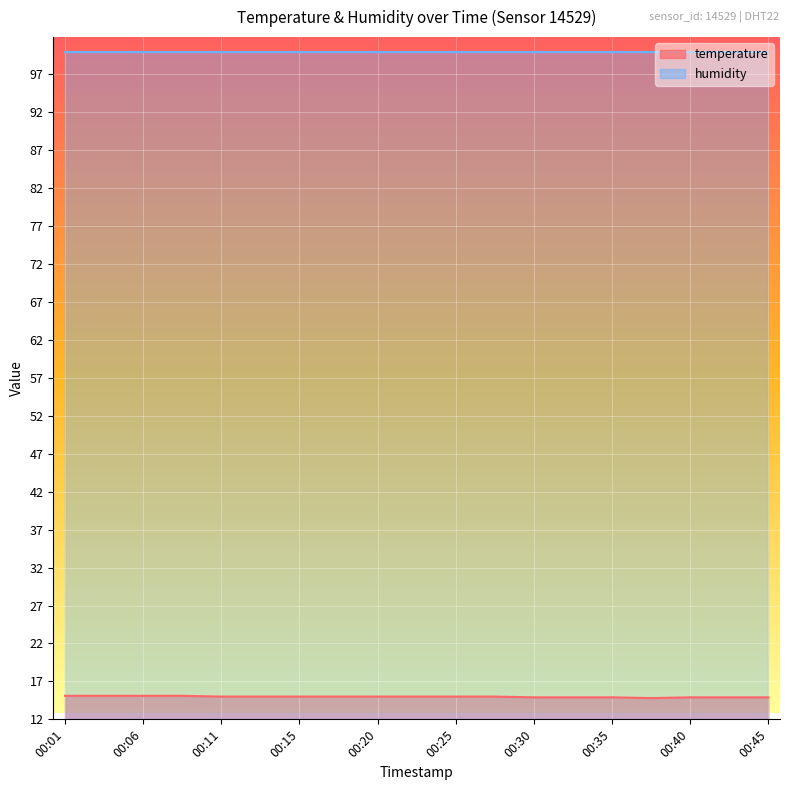

Rank the categories by value from highest to lowest.

00:01, 00:03, 00:06, 00:08, 00:11, 00:13, 00:15, 00:18, 00:20, 00:23, 00:25, 00:28, 00:30, 00:33, 00:35, 00:40, 00:43, 00:45, 00:38